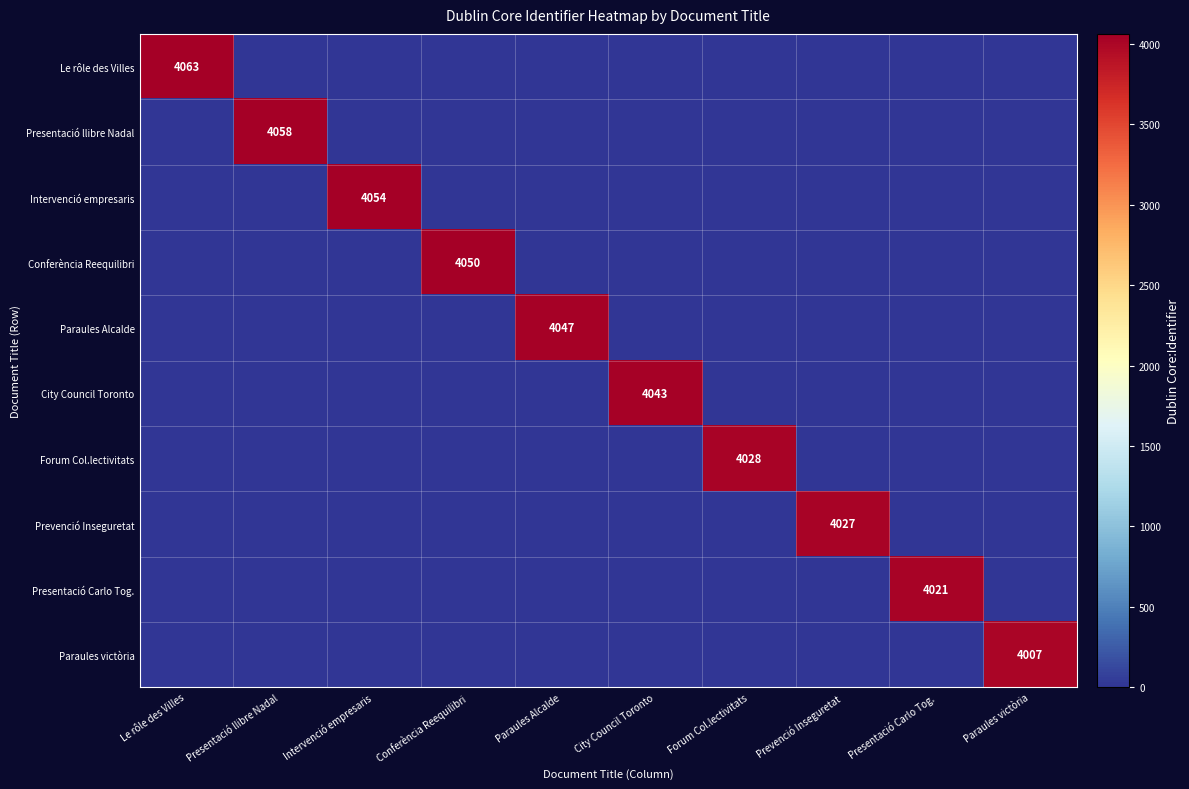

Is it true that Prevenció Inseguretat equals 4027 at Prevenció Inseguretat?

True